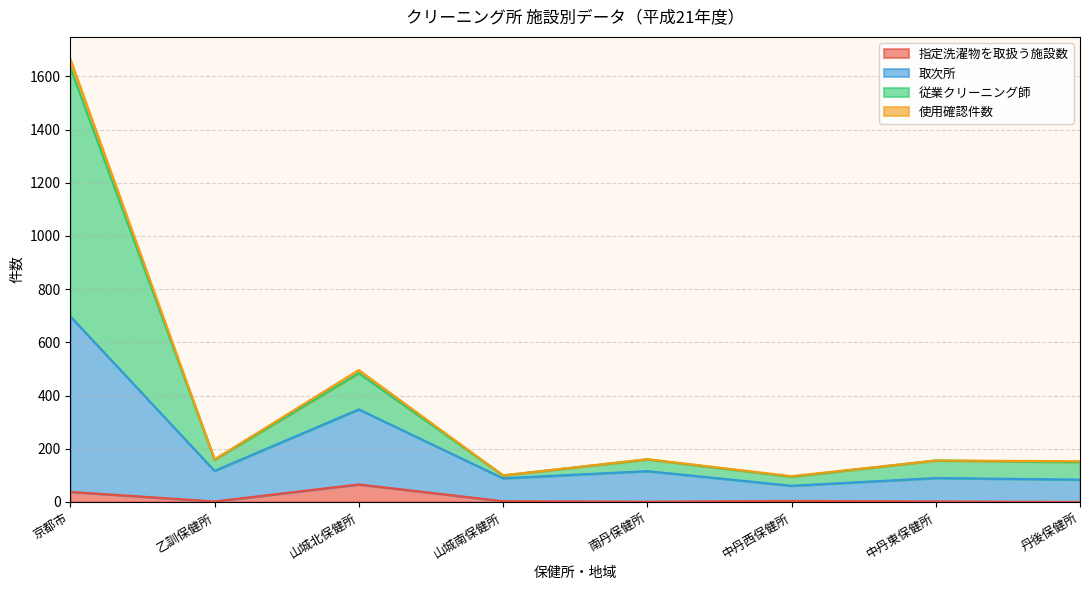

At which category is the sum across all series the highest?

京都市